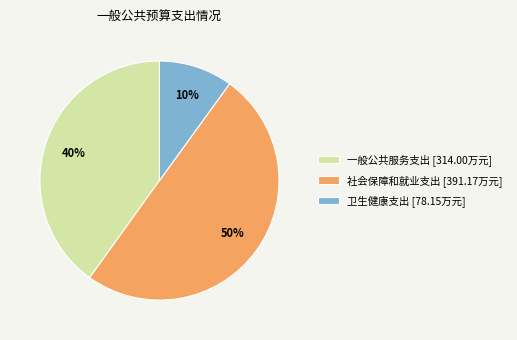

Count the number of slices in the pie.

3